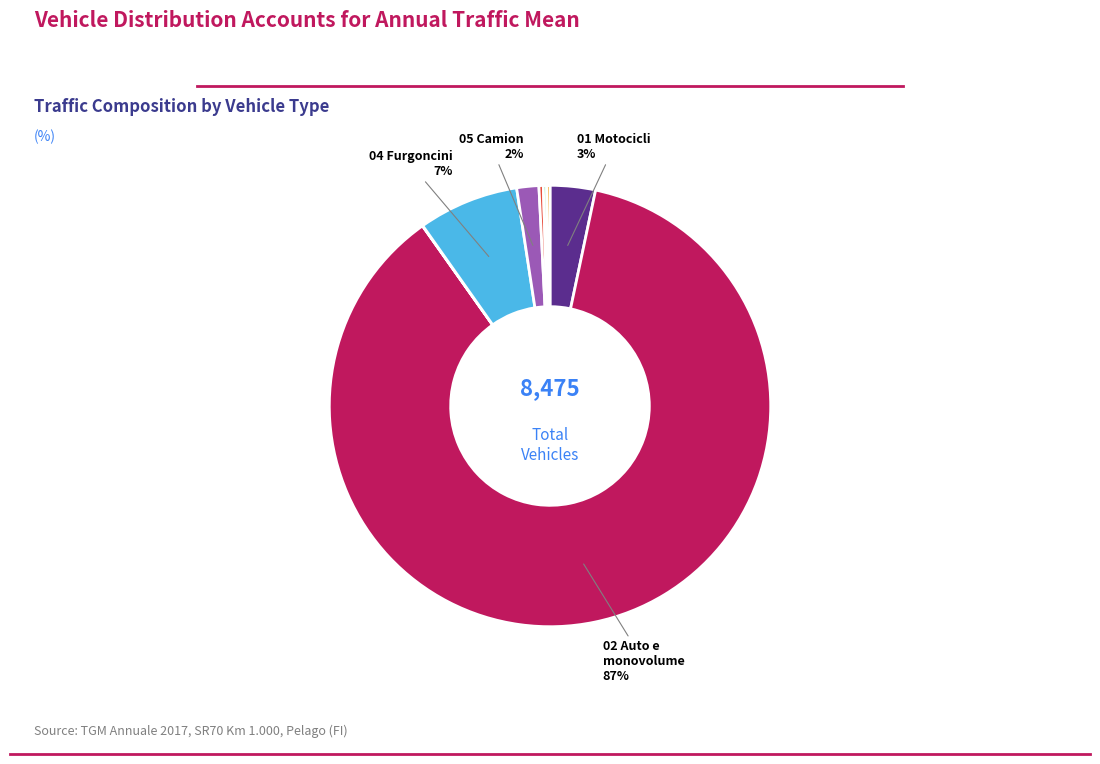

To the nearest percent, what is the average slice percentage?

12%